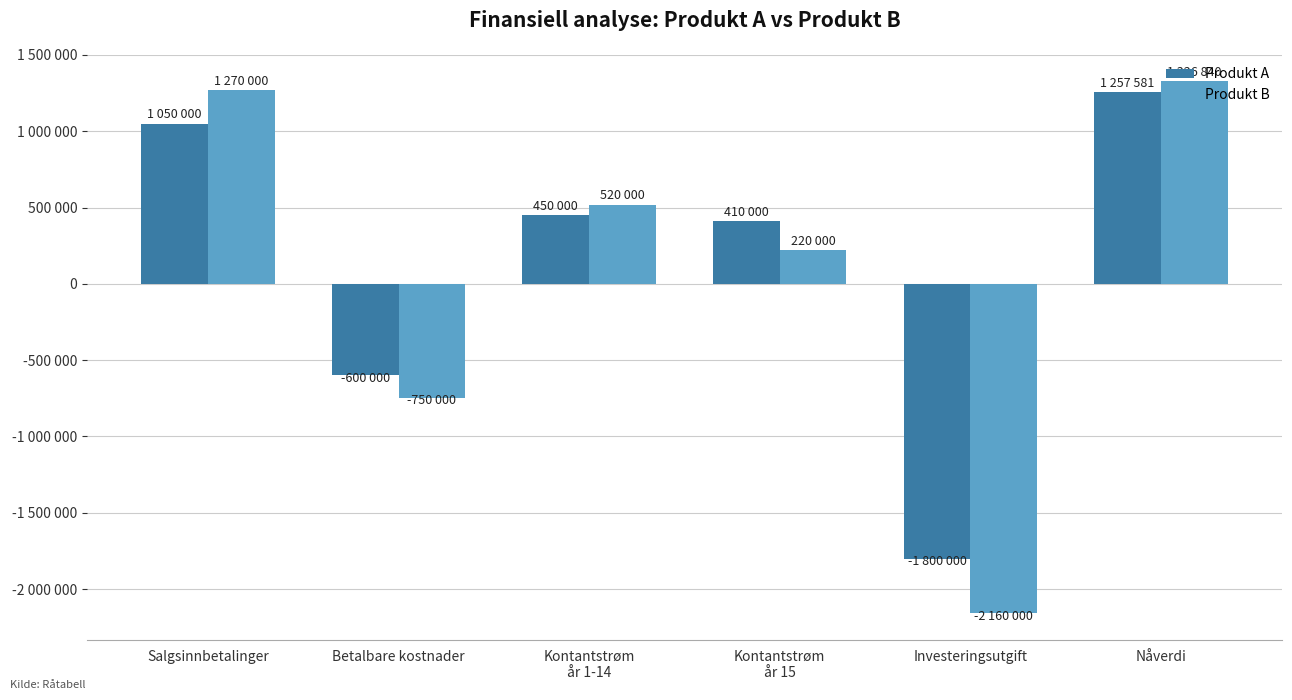

Which series has the largest total across all categories?

Produkt A